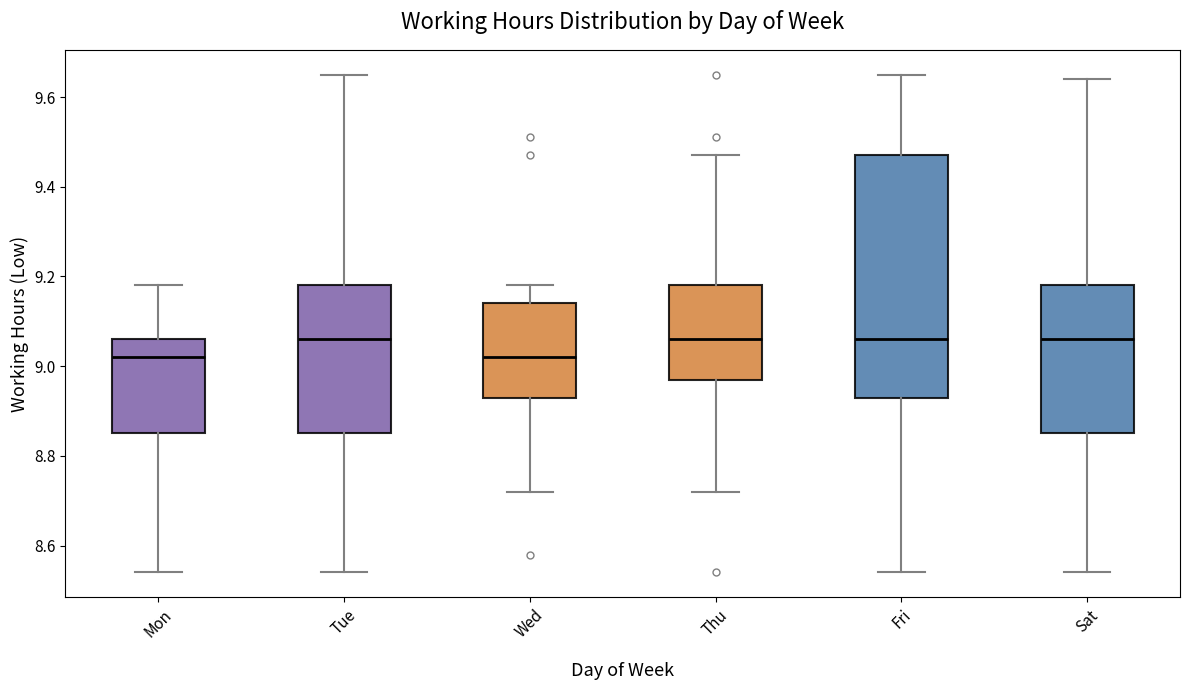

Reading left to right, read every box against the y-axis: the position of its median line, the range the box covers, and the ends of its whiskers. The values are not printed on the chart, so give them approximately, as read against the axis.

Mon: median 9.02, box 8.86 to 9.06, whiskers 8.54 to 9.18
Tue: median 9.06, box 8.86 to 9.18, whiskers 8.54 to 9.66
Wed: median 9.02, box 8.94 to 9.14, whiskers 8.72 to 9.18
Thu: median 9.06, box 8.98 to 9.18, whiskers 8.72 to 9.48
Fri: median 9.06, box 8.94 to 9.48, whiskers 8.54 to 9.66
Sat: median 9.06, box 8.86 to 9.18, whiskers 8.54 to 9.64